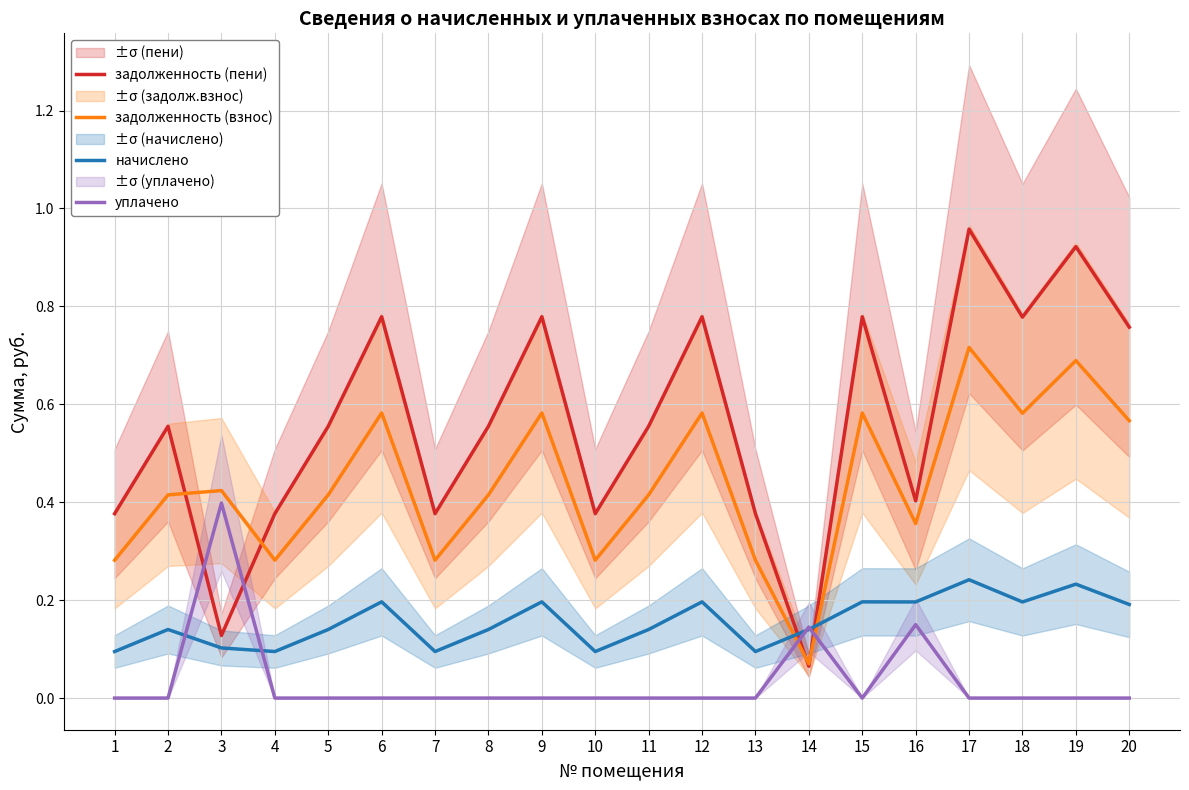

What is the highest value of the уплачено series?

0.4